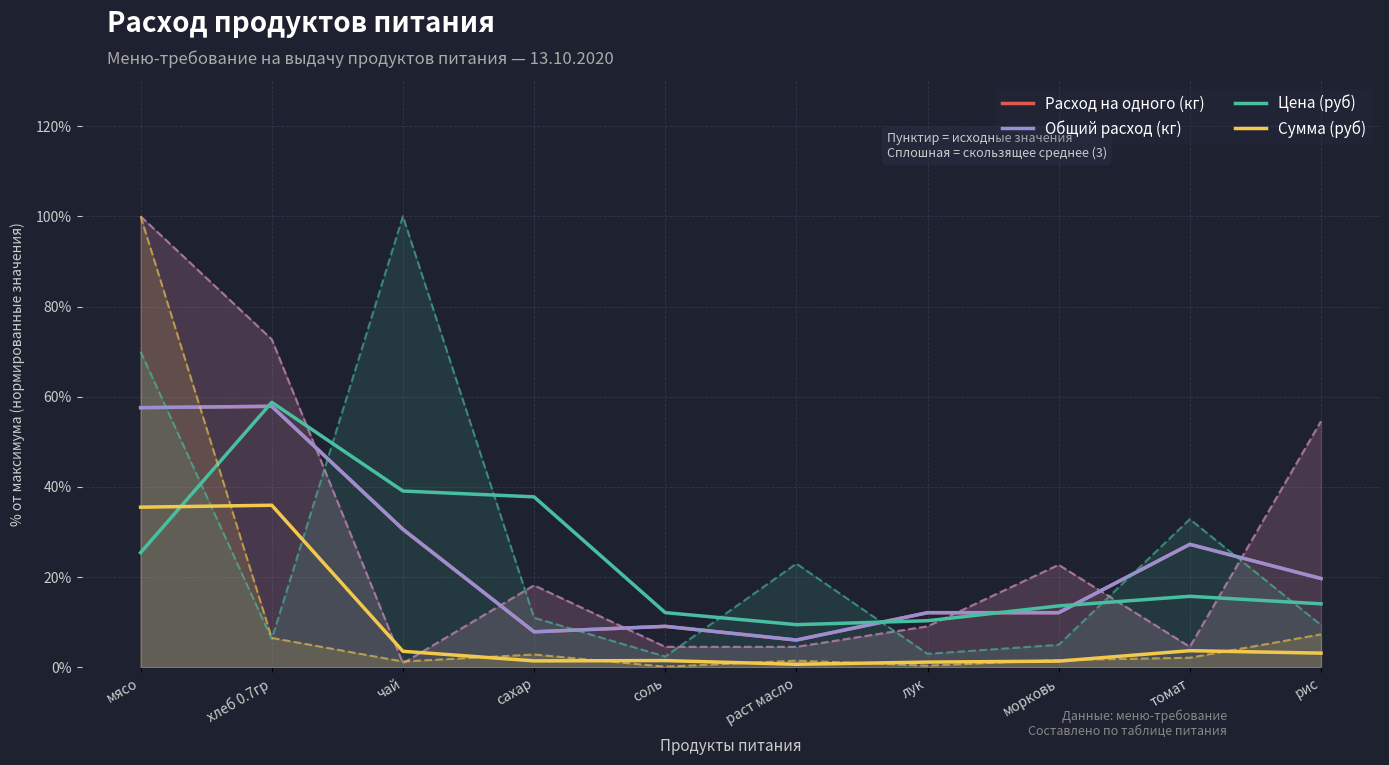

Which label corresponds to the largest value in the chart?

хлеб 0.7гр